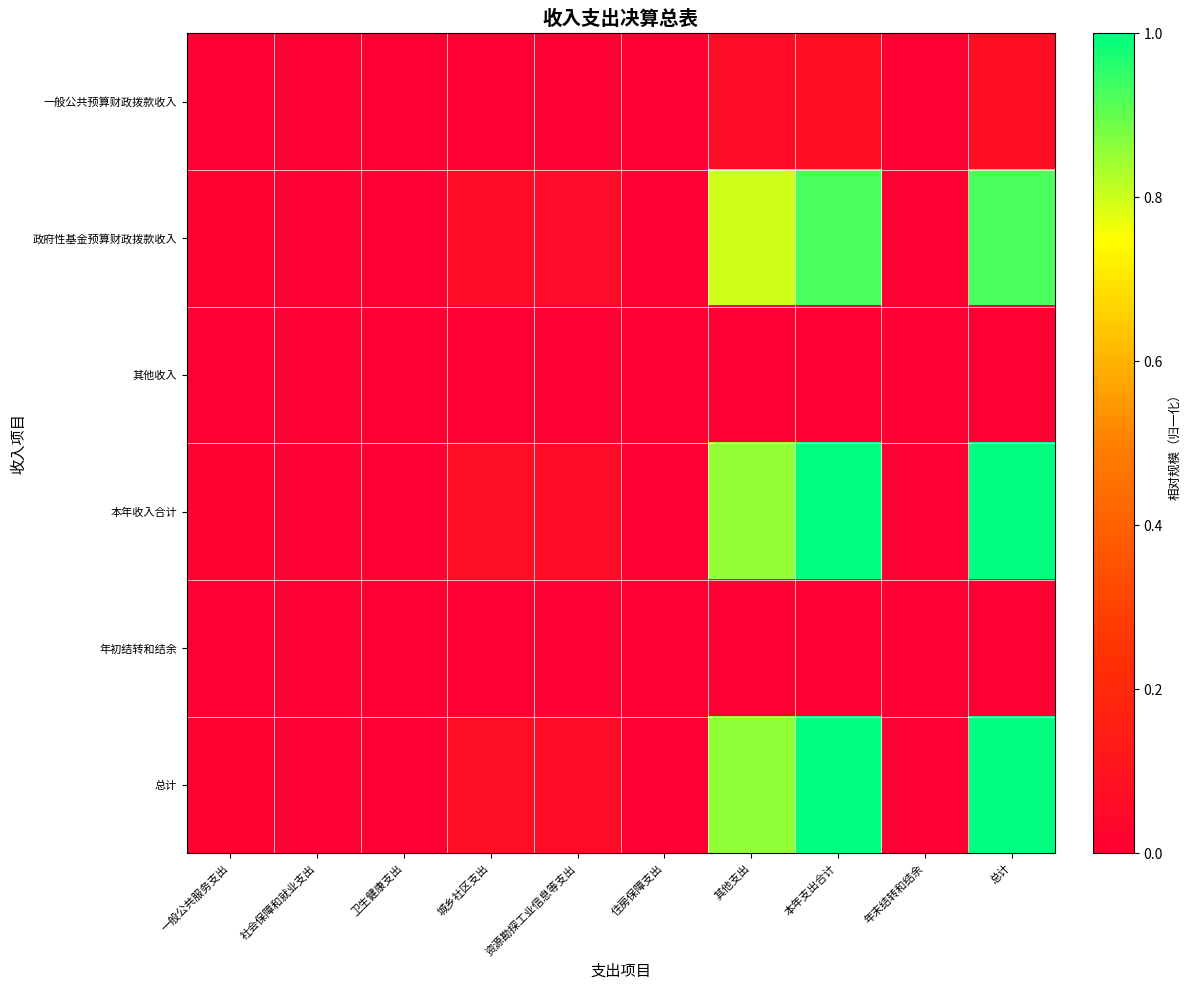

Which series has the widest spread of values?

总计